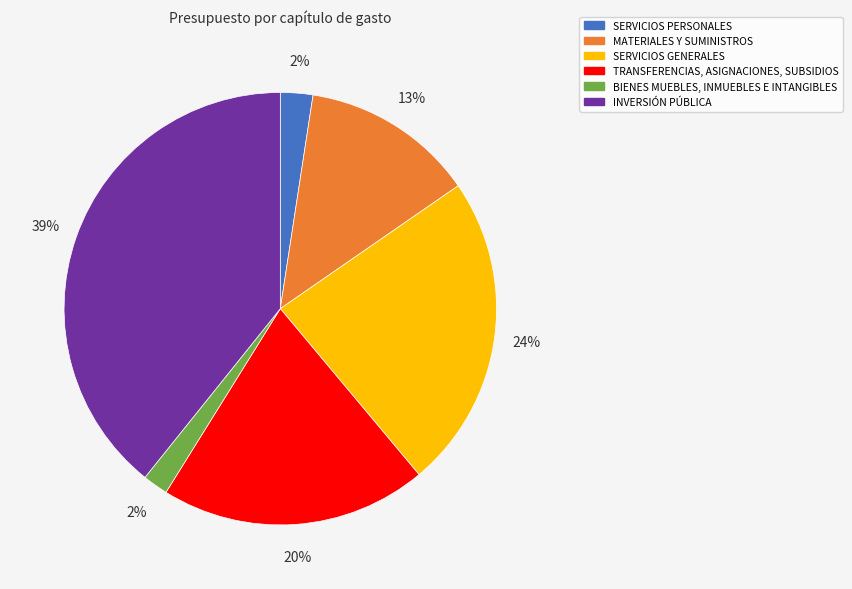

Do BIENES MUEBLES, INMUEBLES E INTANGIBLES and TRANSFERENCIAS, ASIGNACIONES, SUBSIDIOS together represent more than half of the pie?

No